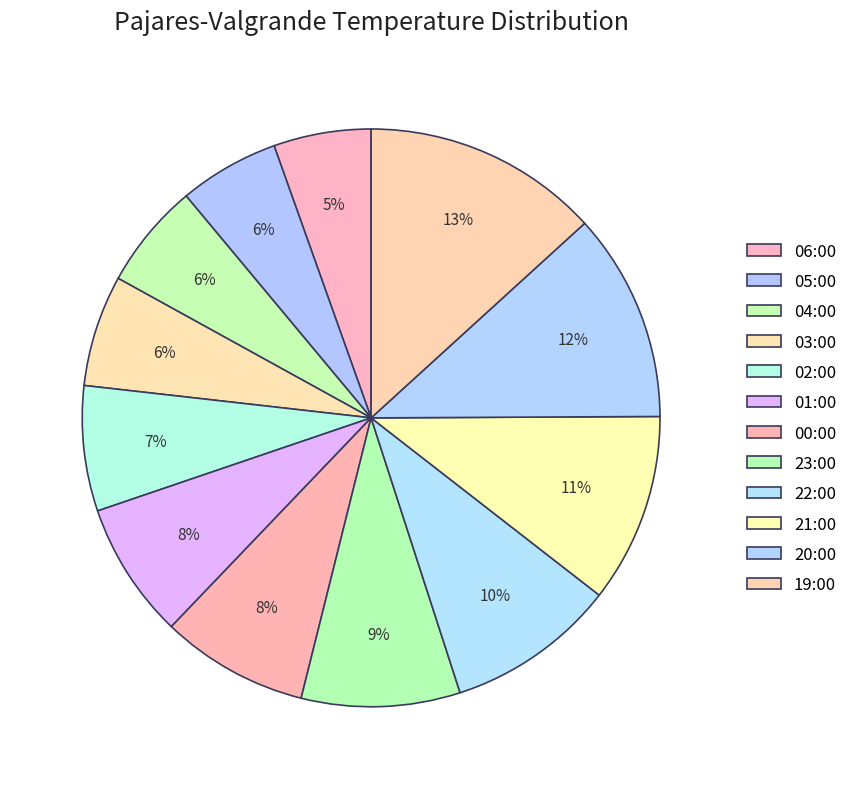

How many segments does this pie chart have?

12